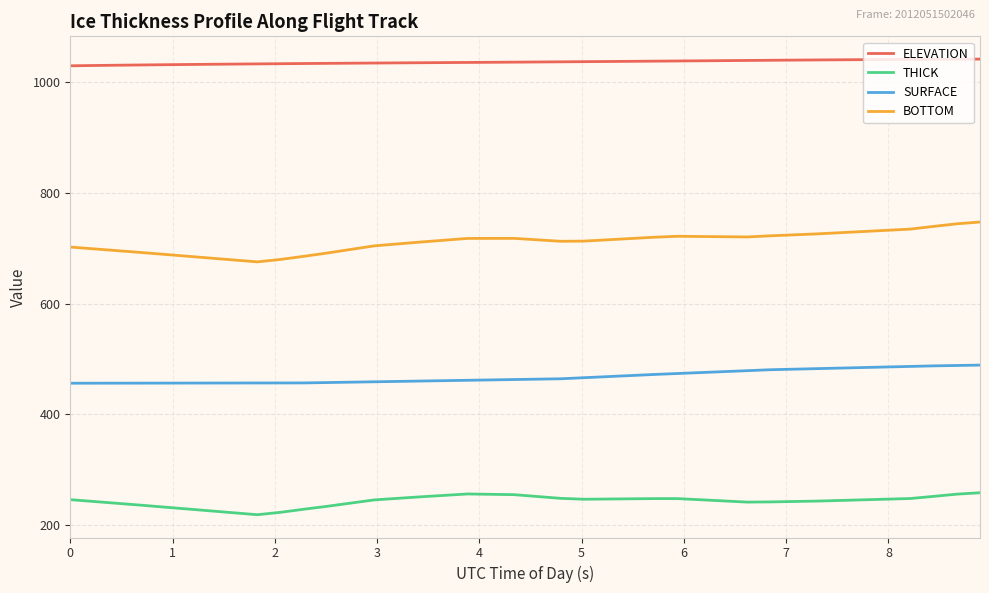

True or false: THICK has more than 1 interior local peaks.

True